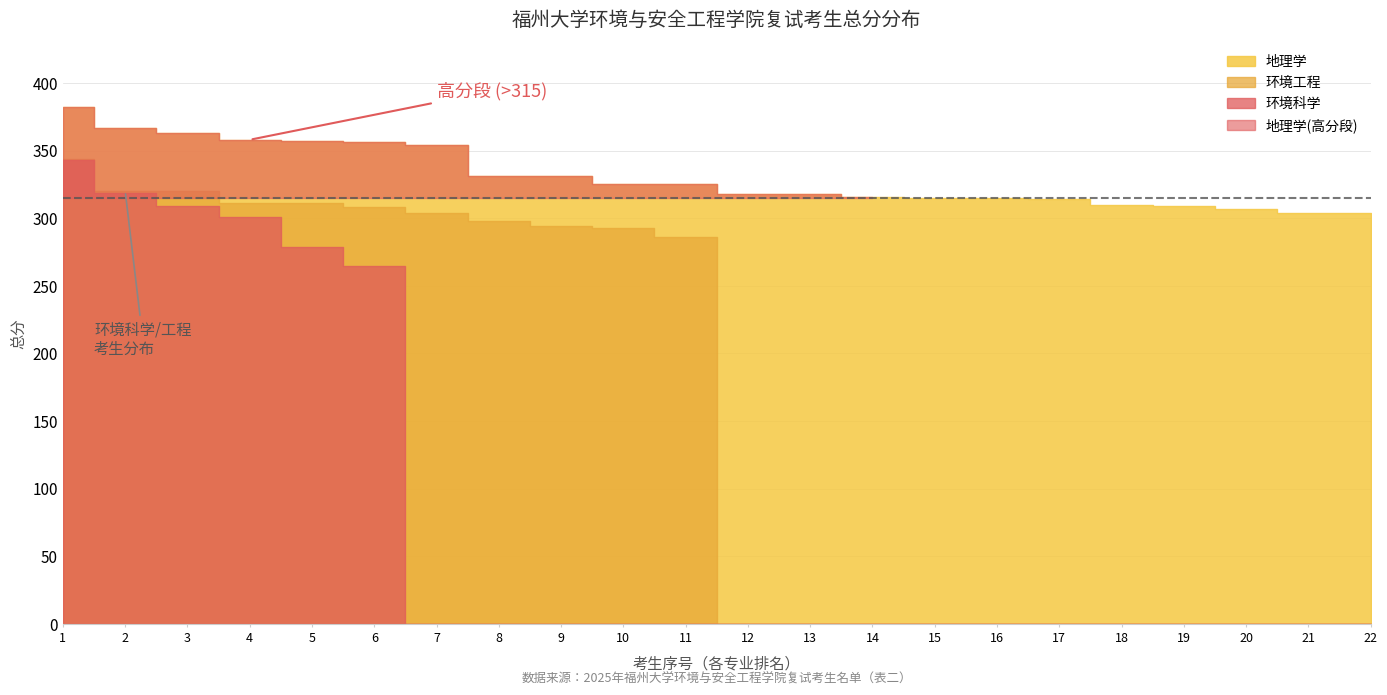

What is the average value of the 环境科学 series?

83